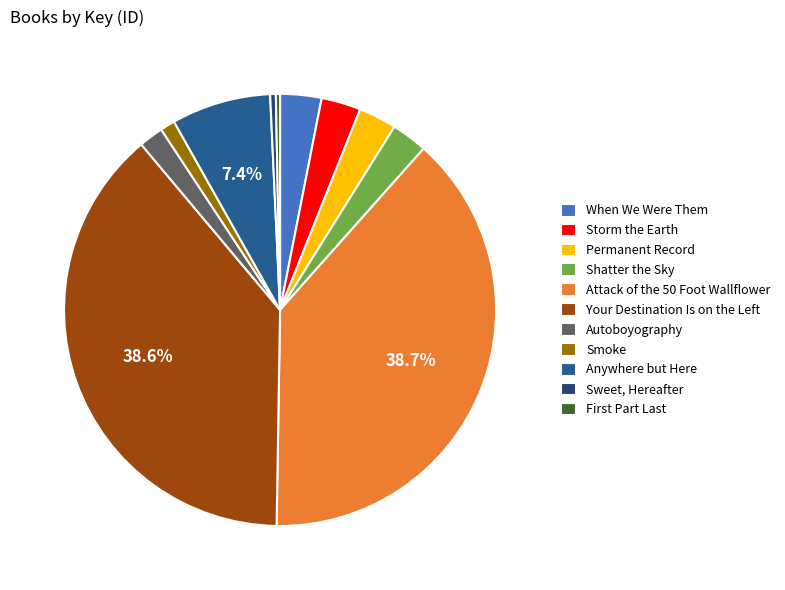

Combined, do Permanent Record and Smoke account for over 50%?

No